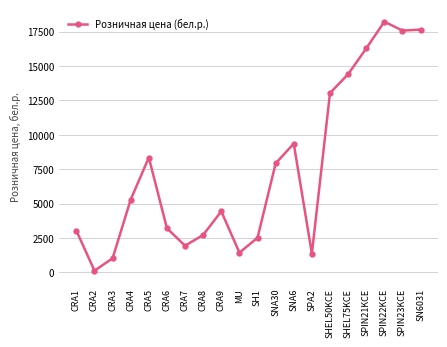

Is it true that the value at SPIN23KCE is 23593?

False